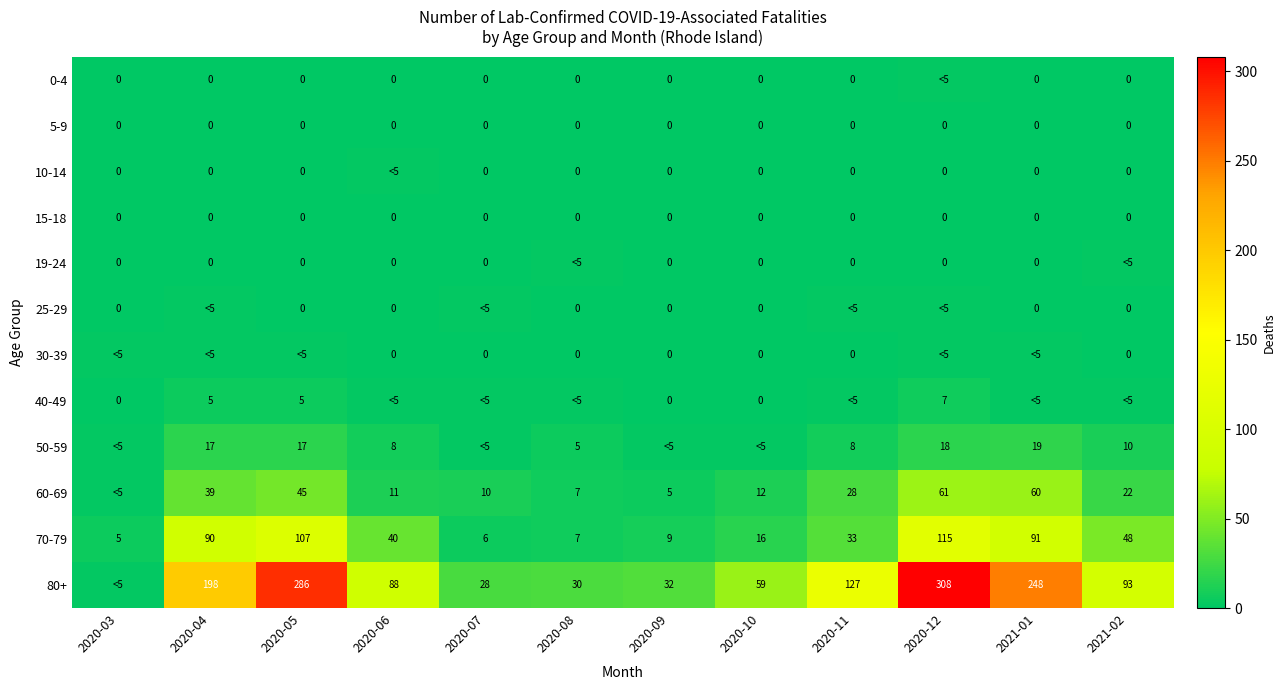

At which category does the chart reach its peak across all series?

2020-12